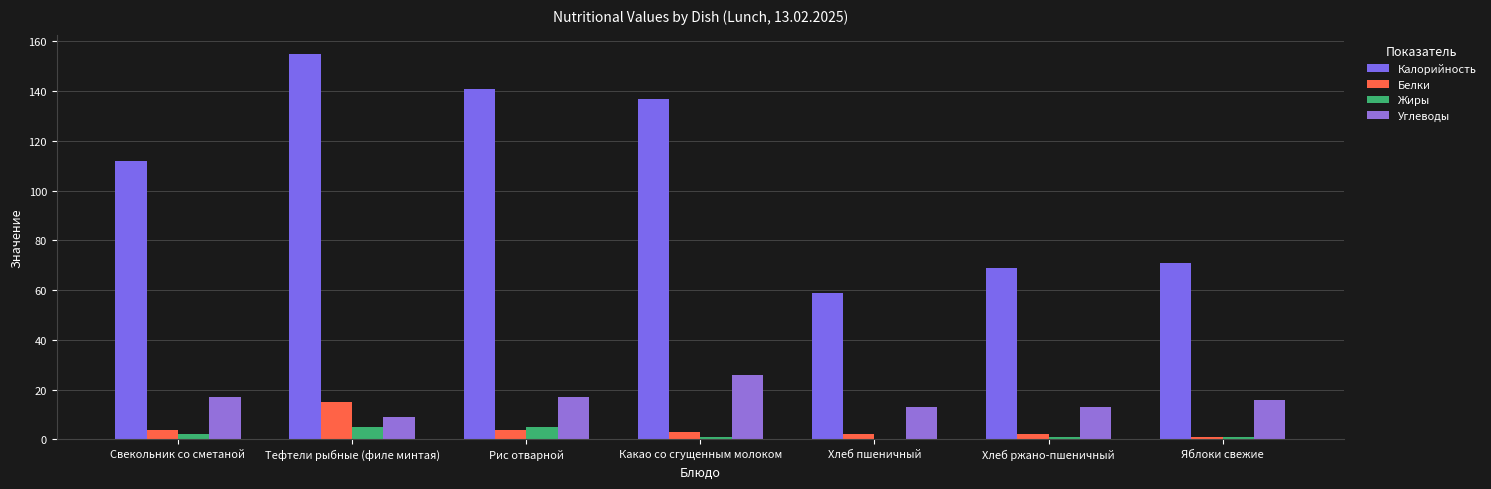

Where does the Жиры series first go above 1?

Свекольник со сметаной